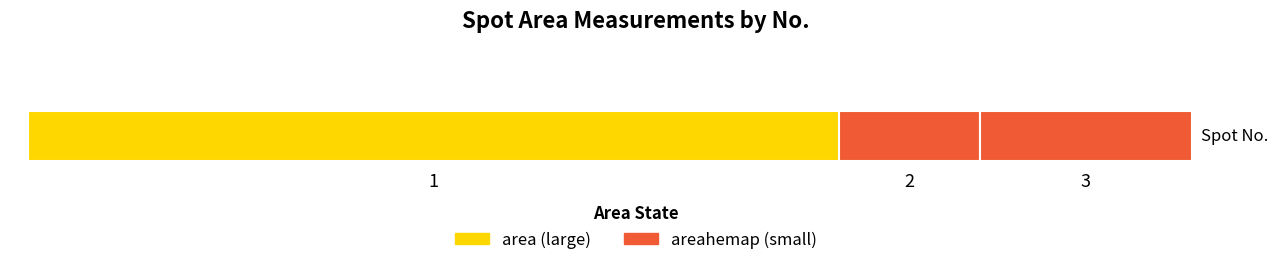

Is it true that areahemap equals 2.7 at 2?

True